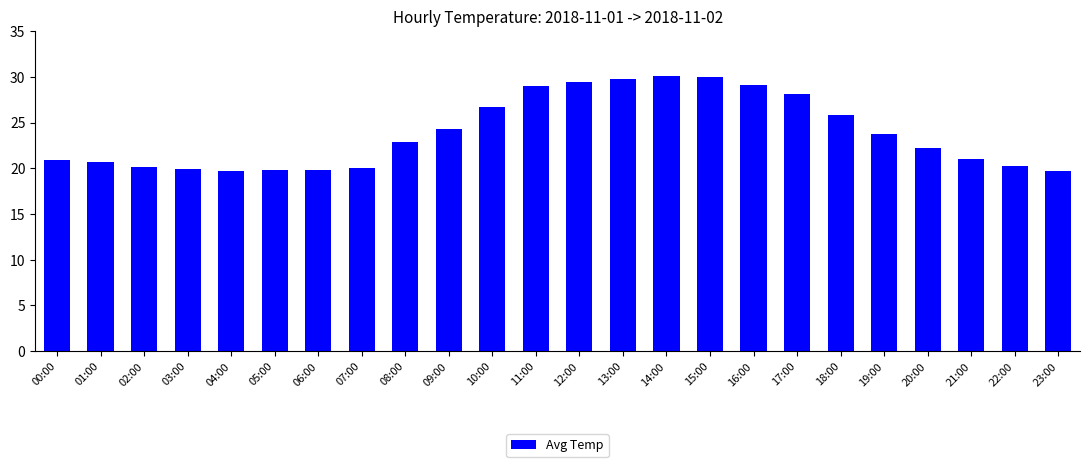

Between 11:00 and 05:00, which is larger?

11:00